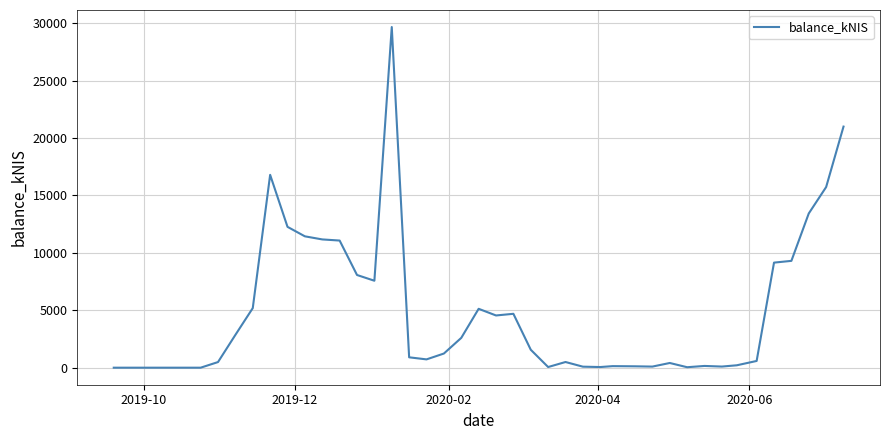

What is the greatest value displayed?

29670.5